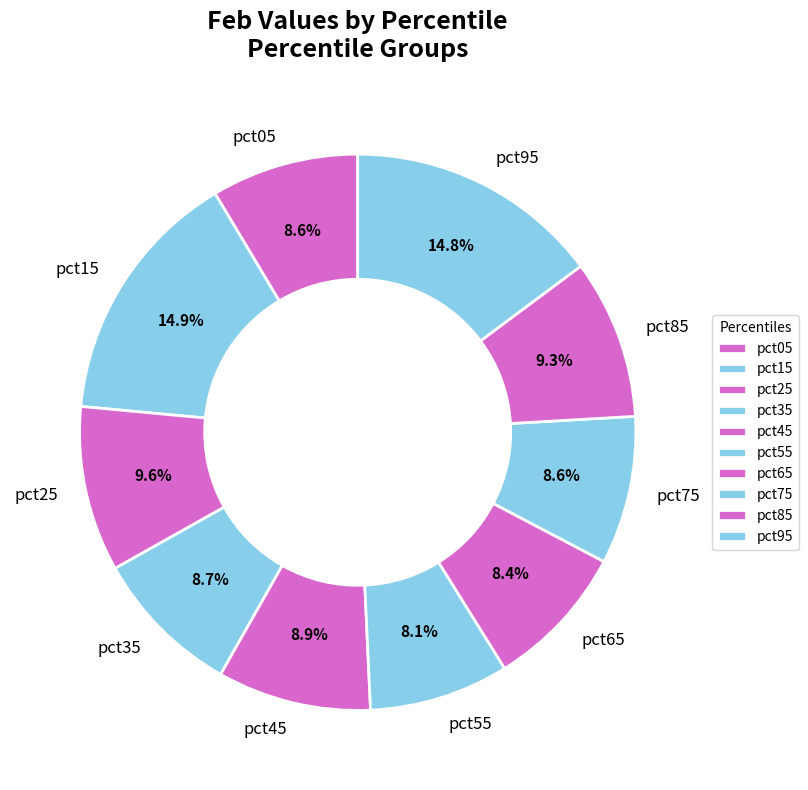

True or false: pct45 accounts for 9% of the total.

True